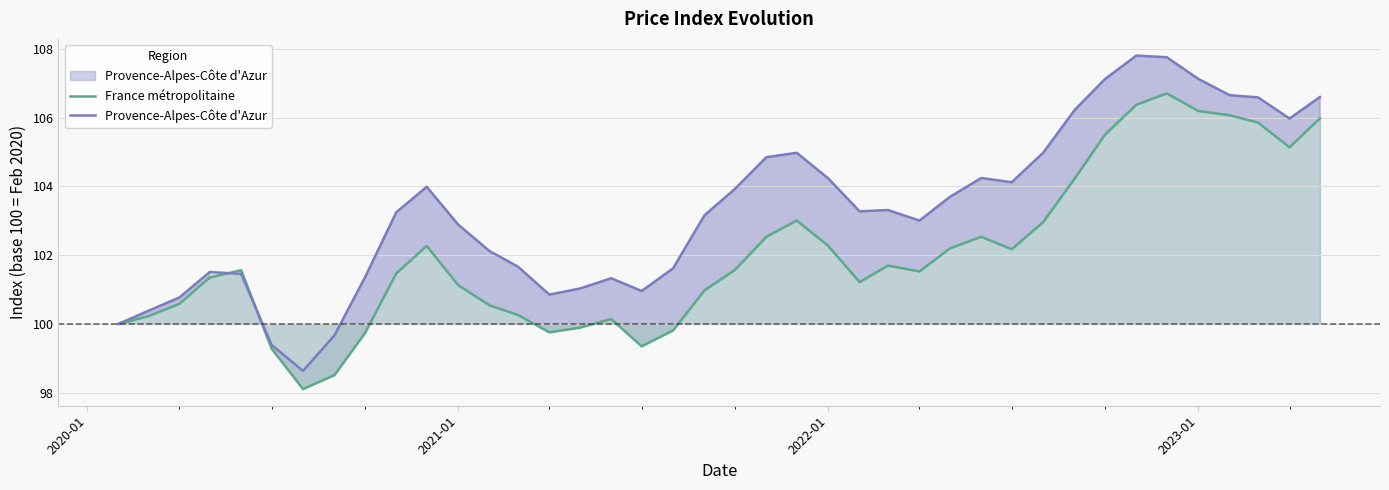

Rank the series by their maximum value, from lowest to highest.

France métropolitaine, Provence-Alpes-Côte d'Azur